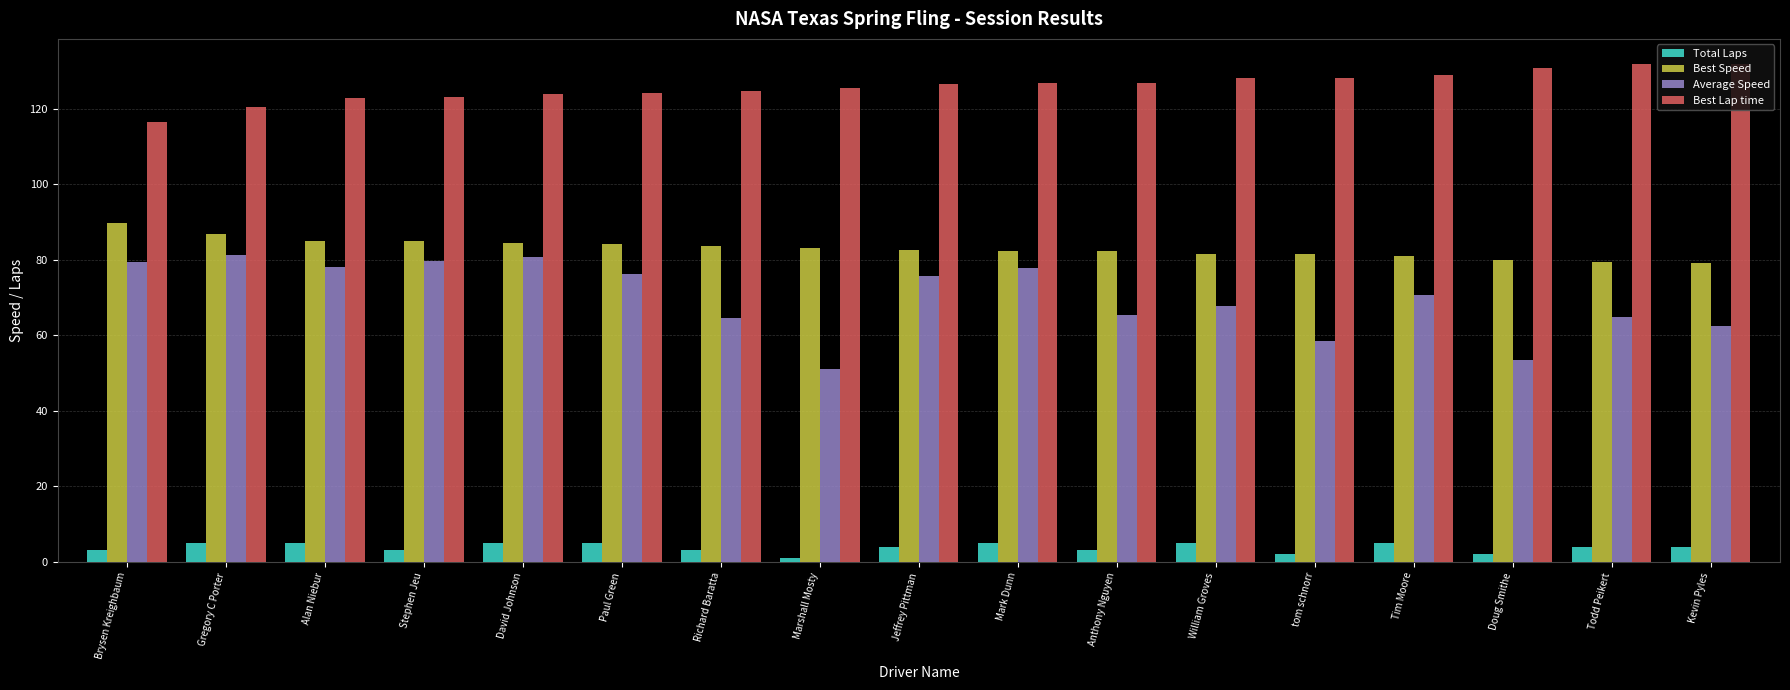

Which series has the largest range (max minus min)?

Average Speed